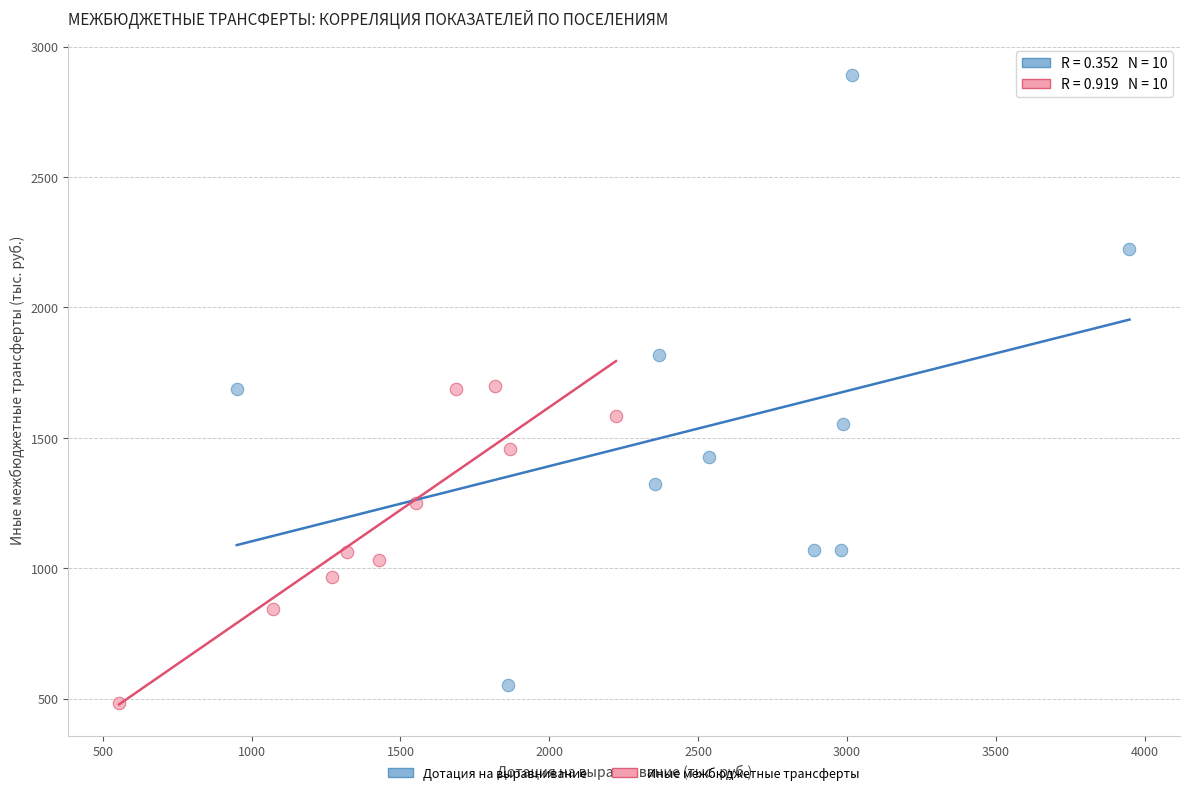

Which series reaches the maximum Y coordinate?

Дотация на выравнивание